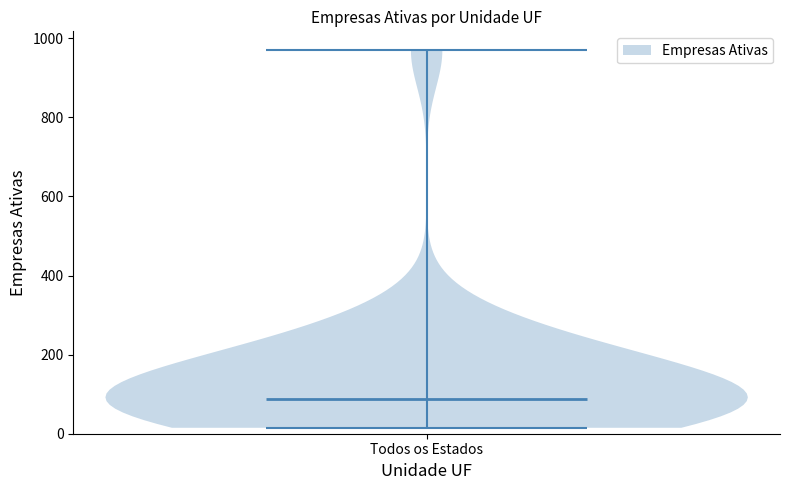

Read this violin plot against the y-axis: where its median line is, and the lowest and highest points the violin reaches. The values are not printed on the chart, so give them approximately, as read against the axis.

median line 80, lowest point 20, highest point 980